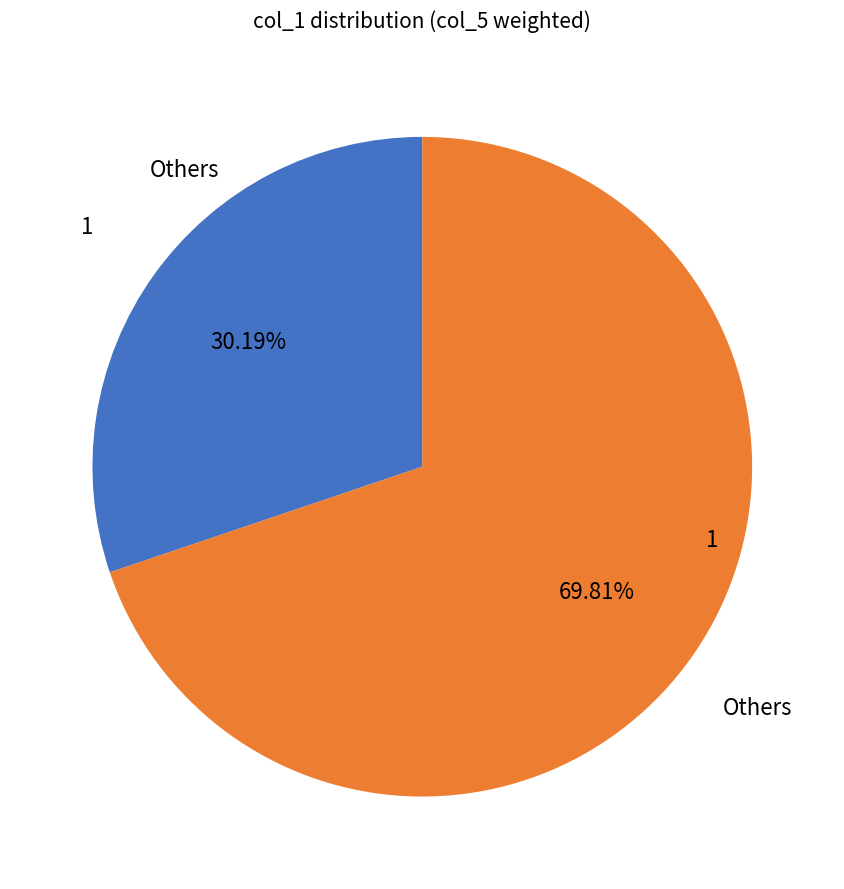

Is there any slice that represents more than half of the pie?

Yes